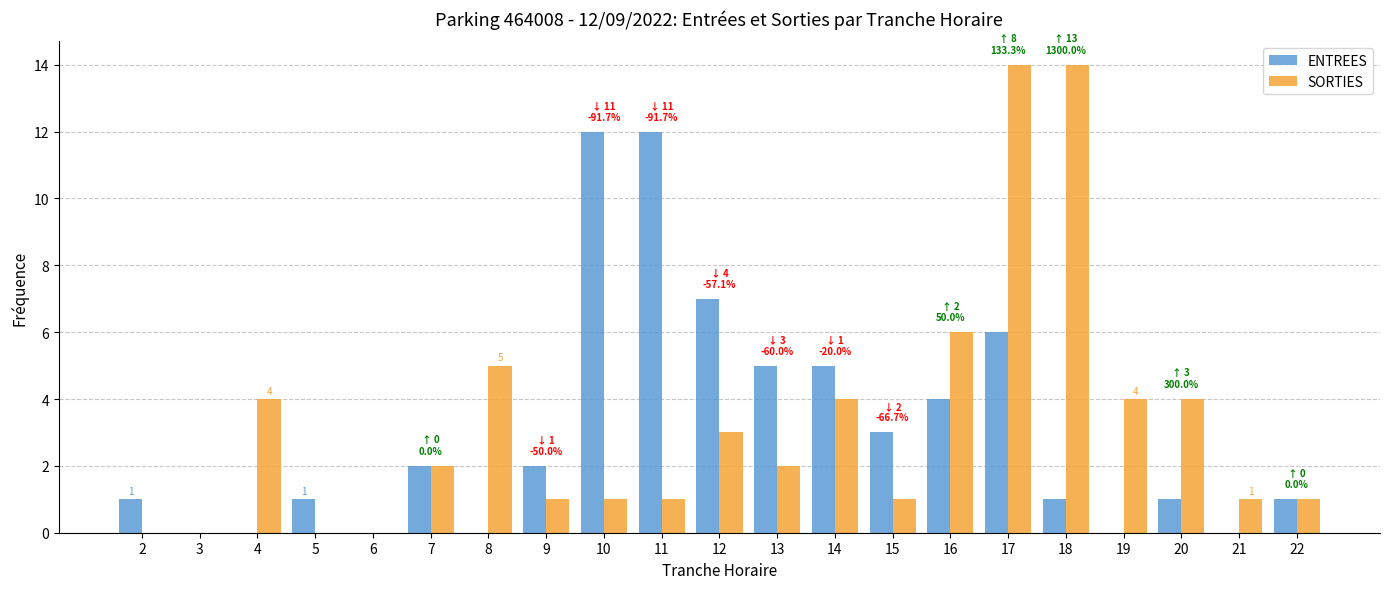

At which category is the sum across all series the highest?

17